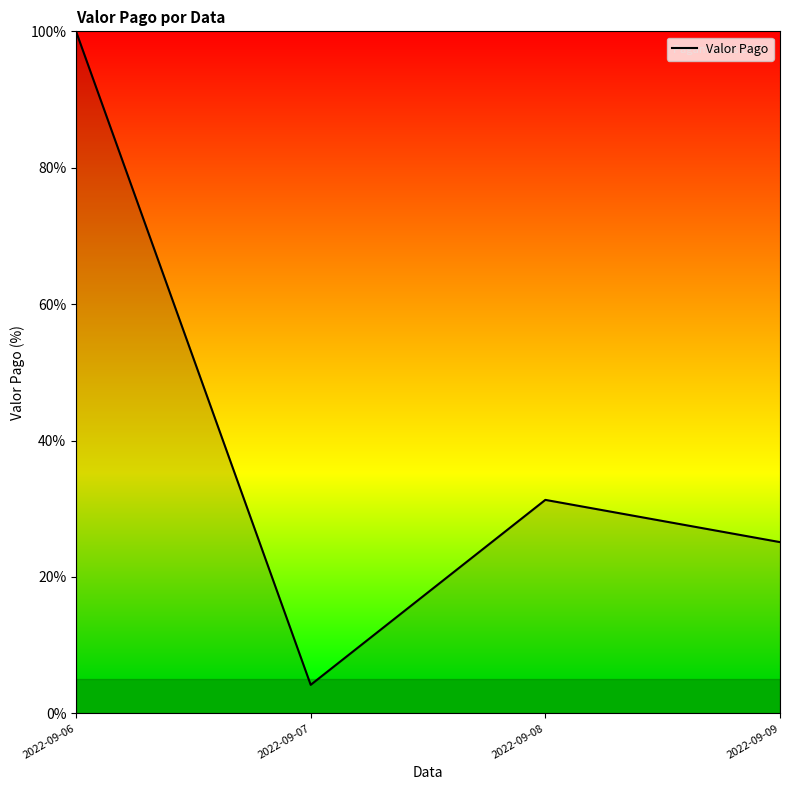

List the labels in order of value, smallest first.

2022-09-07, 2022-09-09, 2022-09-08, 2022-09-06